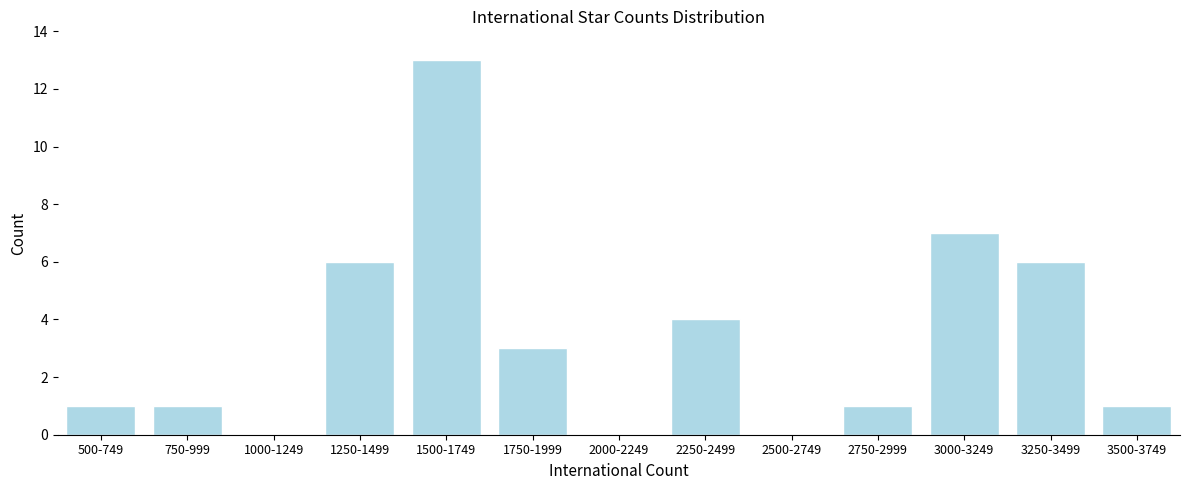

Reading right to left, transcribe all the data shown in this chart.

3500-3749=1	3250-3499=6	3000-3249=7	2750-2999=1	2500-2749=0	2250-2499=4	2000-2249=0	1750-1999=3	1500-1749=13	1250-1499=6	1000-1249=0	750-999=1	500-749=1